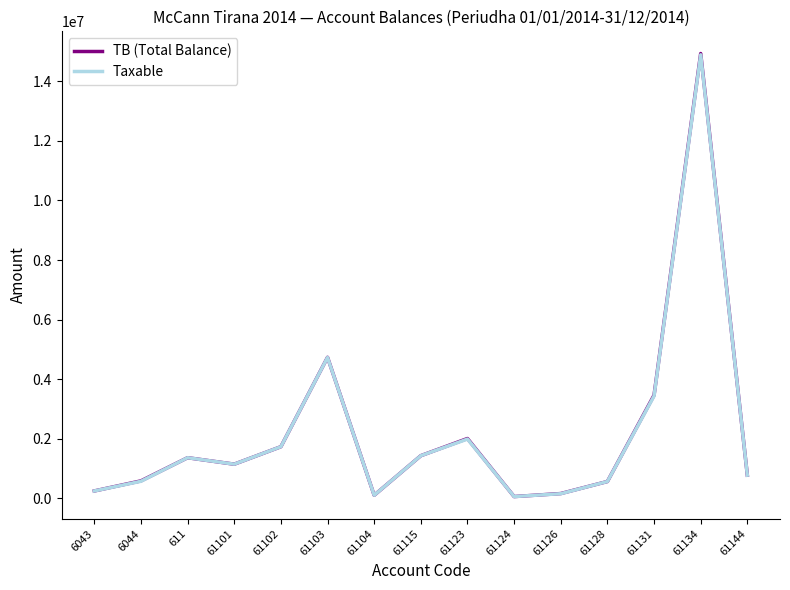

What is the maximum value for Taxable?

14887859.8